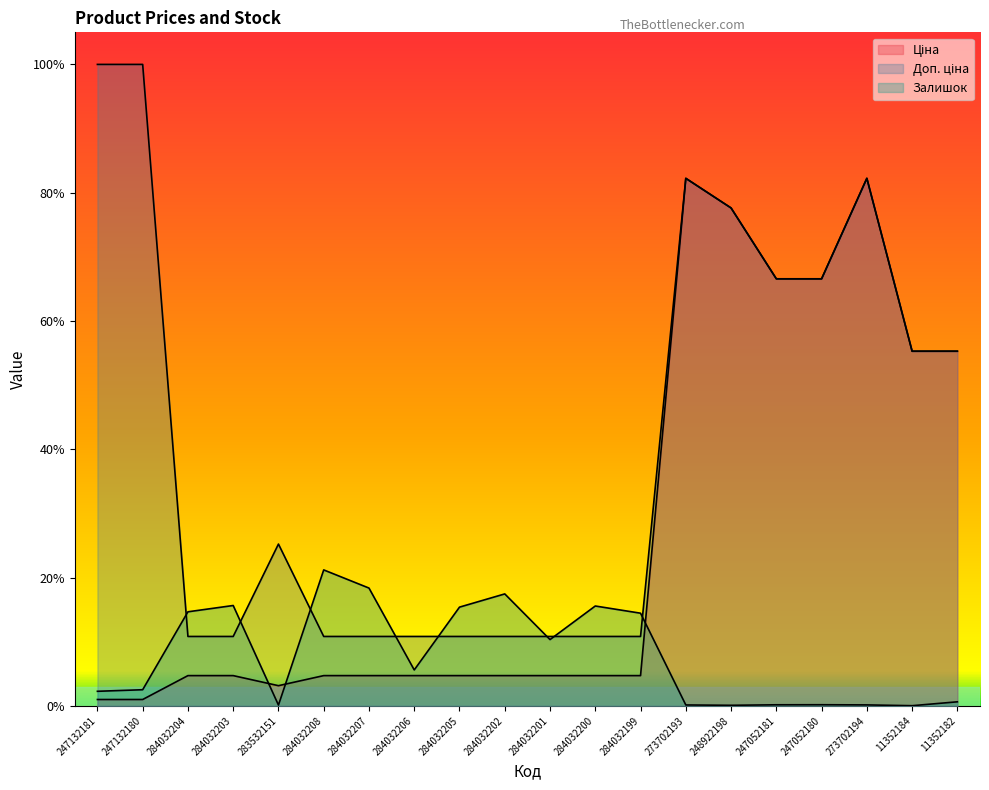

At which category does Залишок reach its first local valley?

283532151